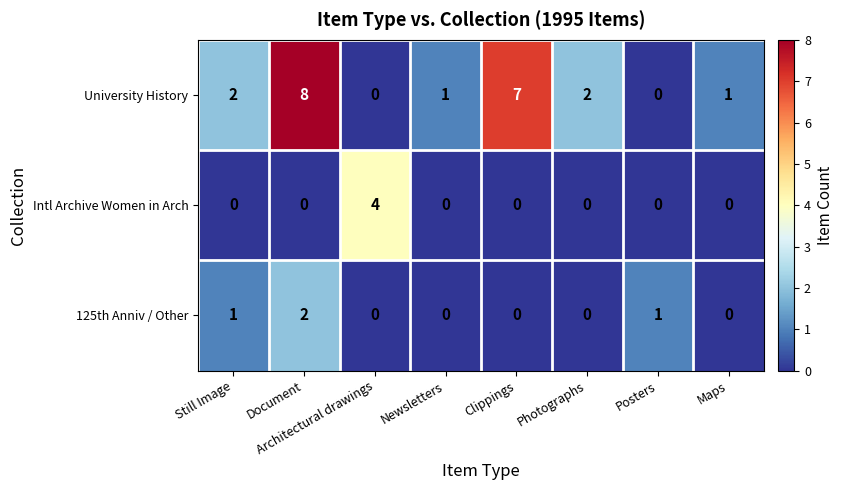

What is the sum of all Intl Archive Women in Arch values?

4